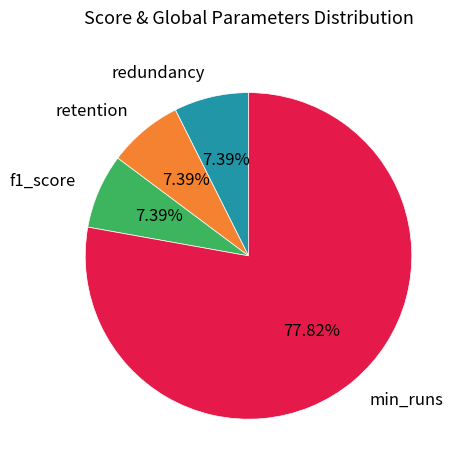

How many slices are in this pie chart?

4